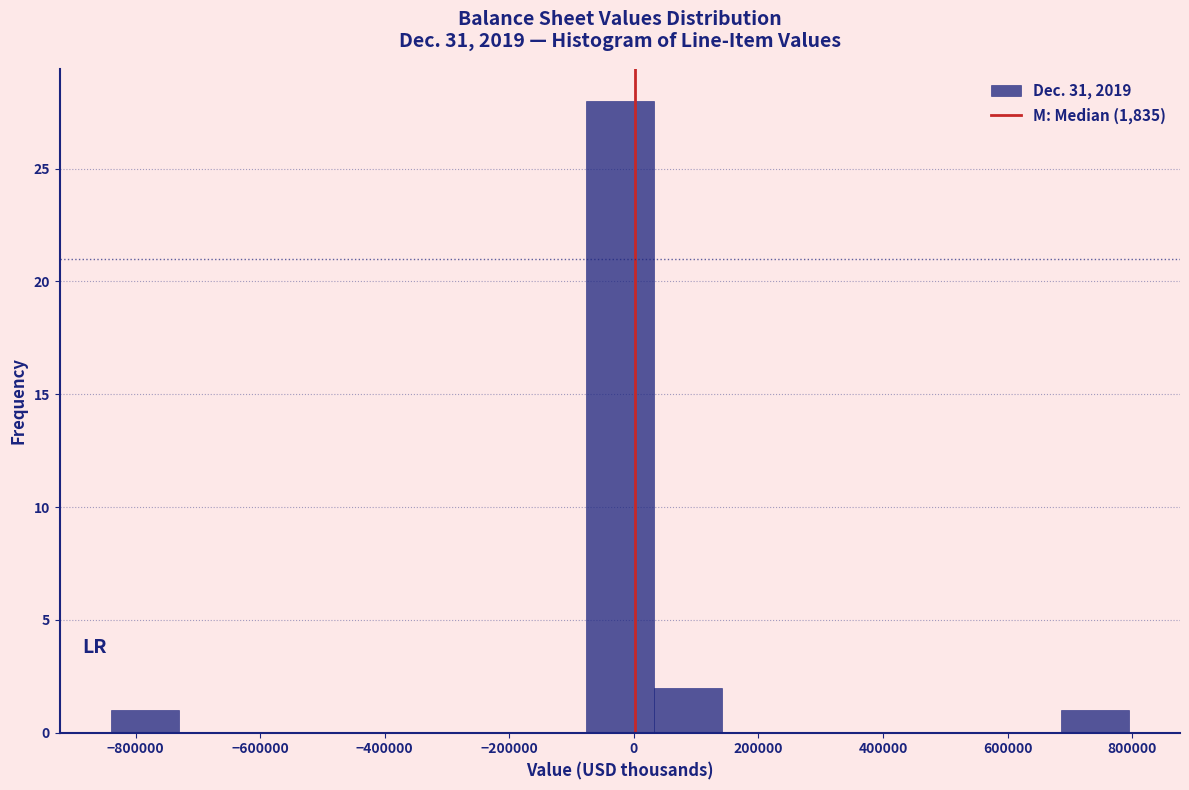

Reading left to right, list every bar in this chart as the range it spans on the x-axis followed by its height. Neither the bar edges nor the heights are printed on the chart, so give them approximately, as read against the axes.

-840000 to -740000: 1
-740000 to -620000: 0
-620000 to -520000: 0
-520000 to -400000: 0
-400000 to -300000: 0
-300000 to -180000: 0
-180000 to -80000: 0
-80000 to 40000: 28
40000 to 140000: 2
140000 to 240000: 0
240000 to 360000: 0
360000 to 460000: 0
460000 to 580000: 0
580000 to 680000: 0
680000 to 800000: 1